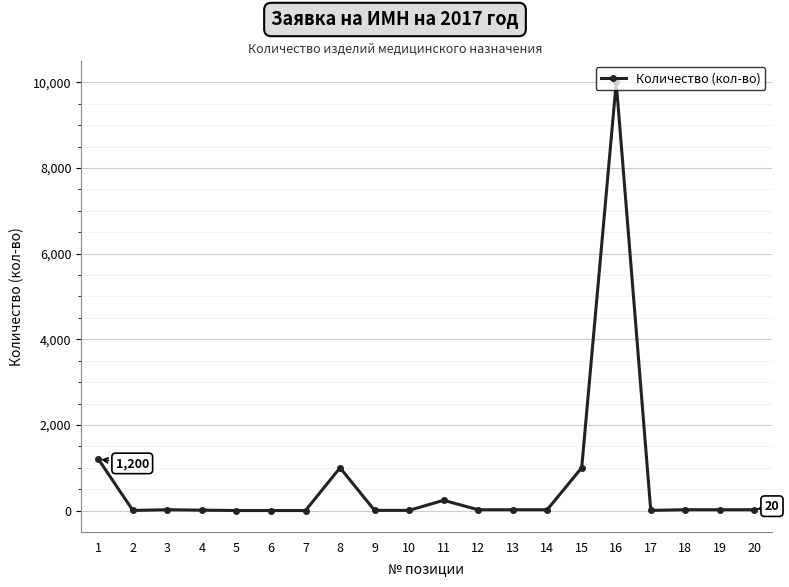

Where does the data first go above 20?

1